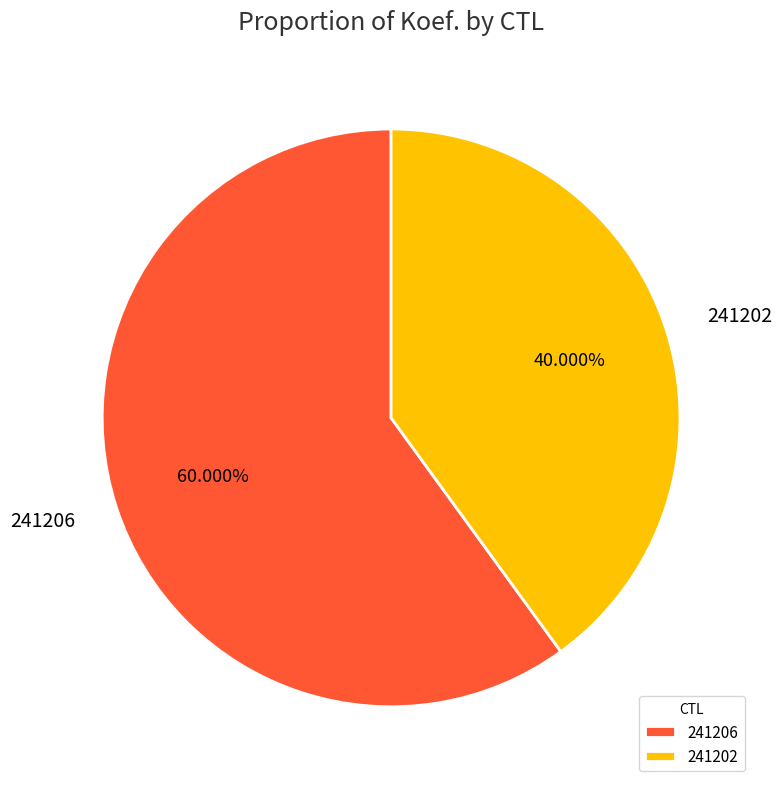

How many slices are in this pie chart?

2